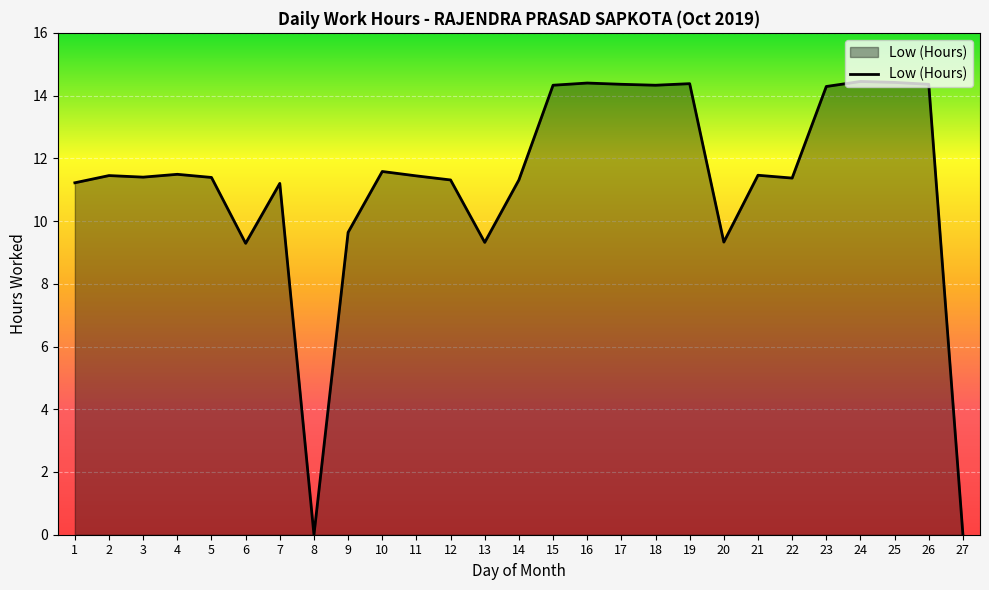

Count the number of categories in the chart.

27